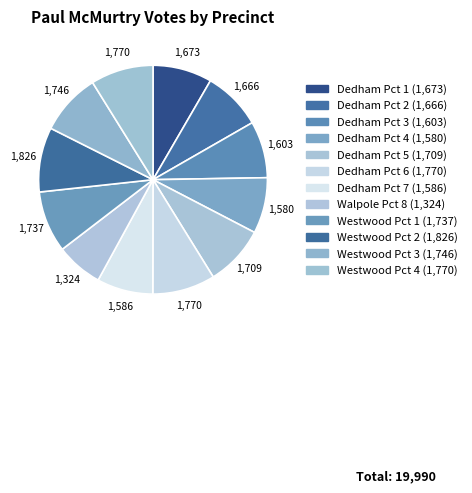

How many slices are in this pie chart?

12